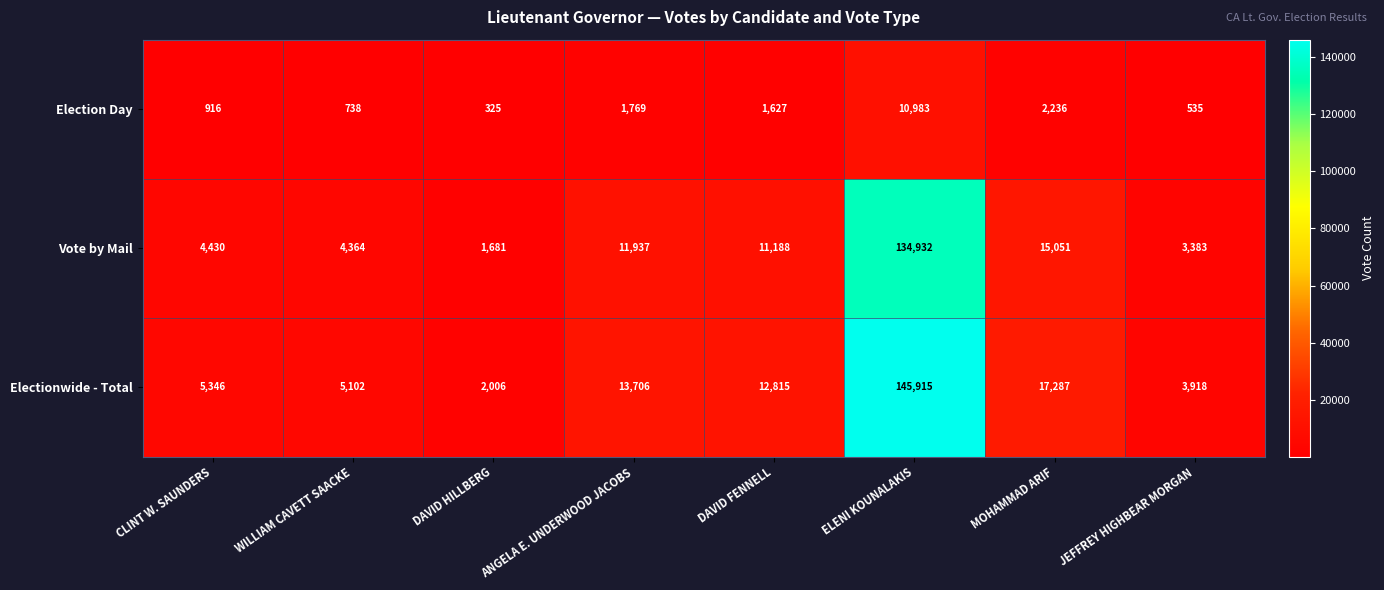

The Electionwide - Total series shows 7491 at ANGELA E. UNDERWOOD JACOBS. True or false?

False